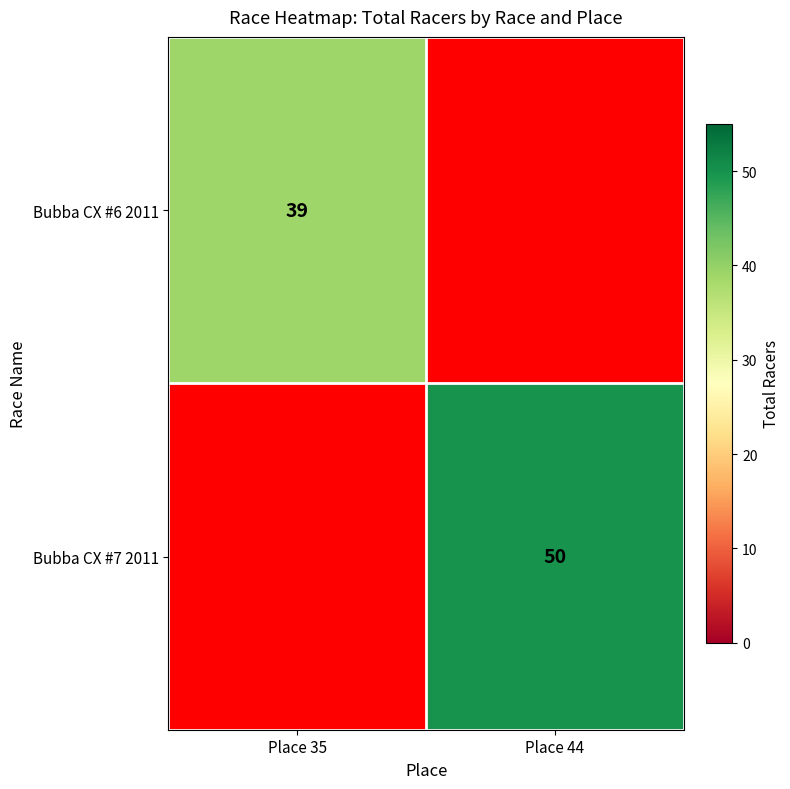

The Bubba CX #6 2011 series shows 39 at Place 35. True or false?

True